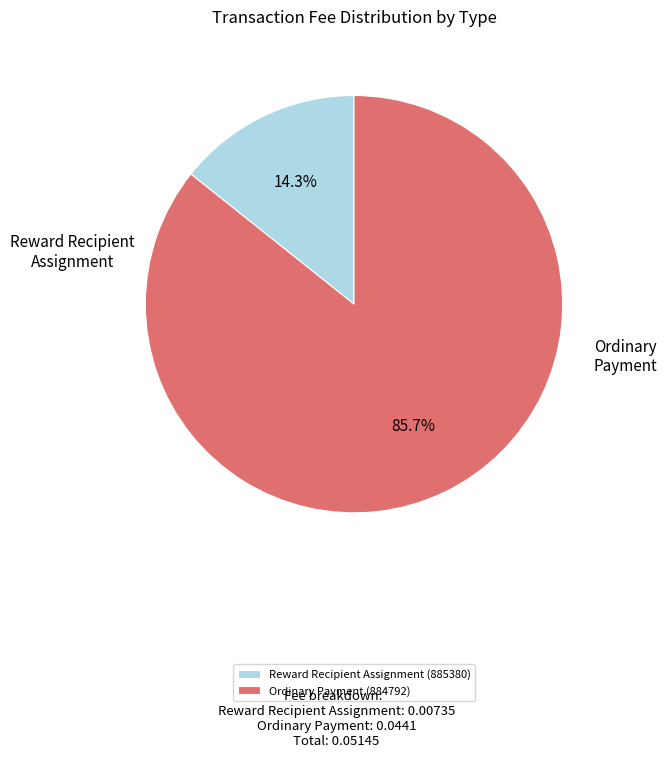

Count the number of slices in the pie.

2